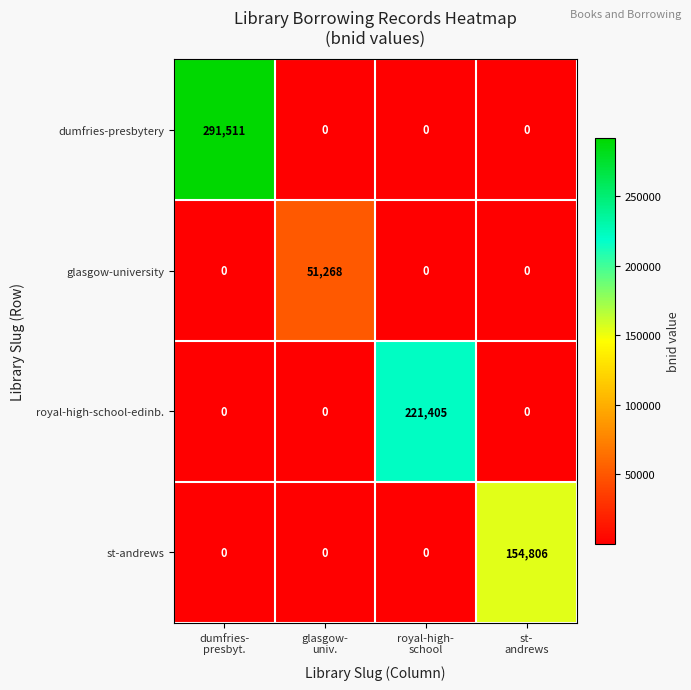

At which category is the sum across all series the highest?

dumfries-
presbyt.